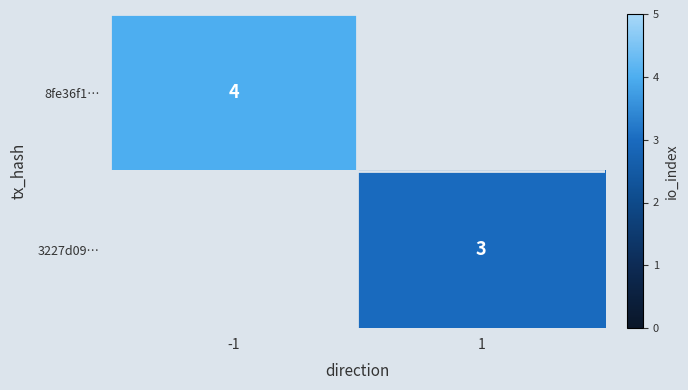

The 3227d09… series shows 3 at 1. True or false?

True